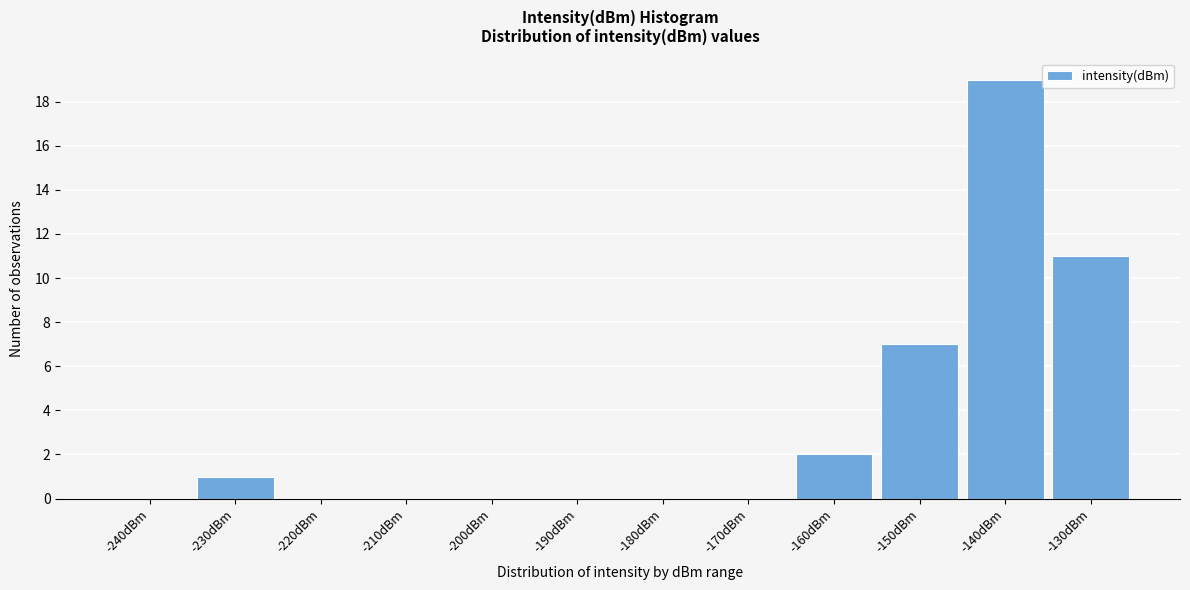

Reading left to right, what are all the values shown in this chart?

-240dBm=0	-230dBm=1	-220dBm=0	-210dBm=0	-200dBm=0	-190dBm=0	-180dBm=0	-170dBm=0	-160dBm=2	-150dBm=7	-140dBm=19	-130dBm=11